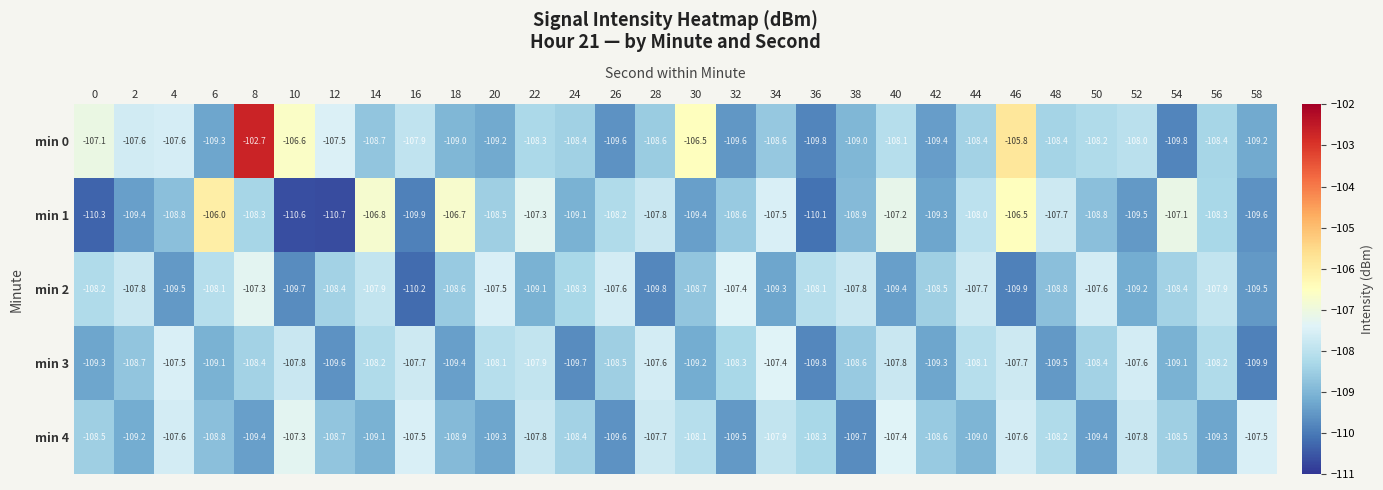

Which category has the highest value in the min 0 series?

8